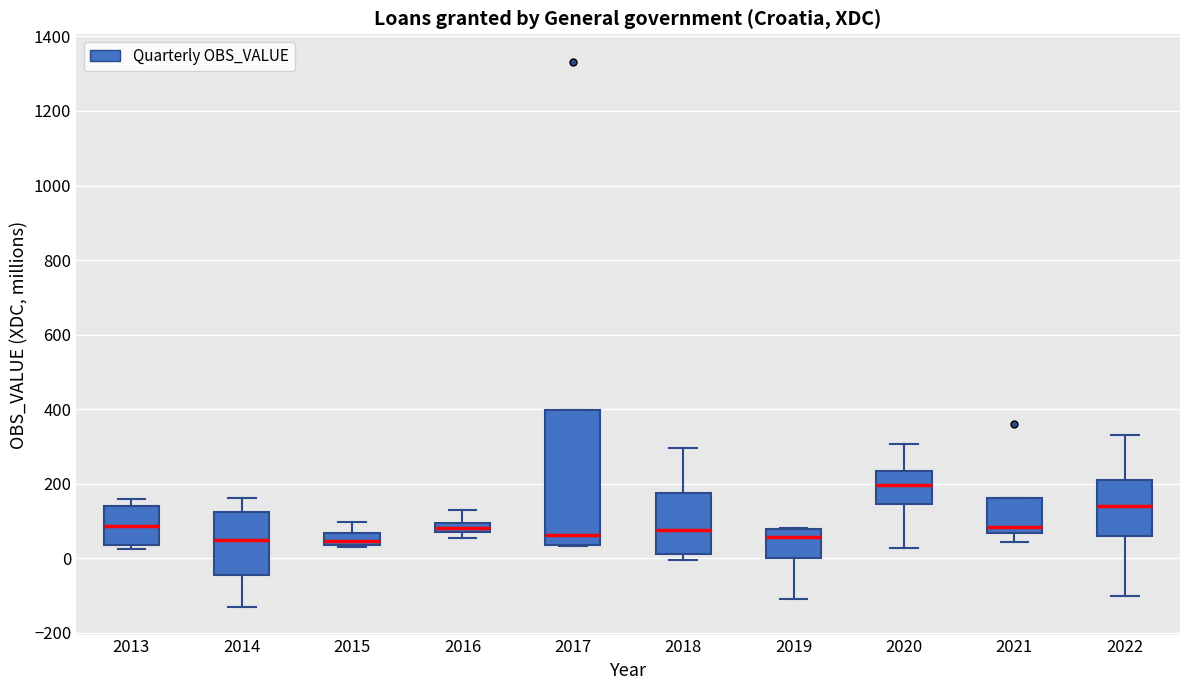

Comparing the boxes themselves (not the whiskers), which one is the tallest?

2017